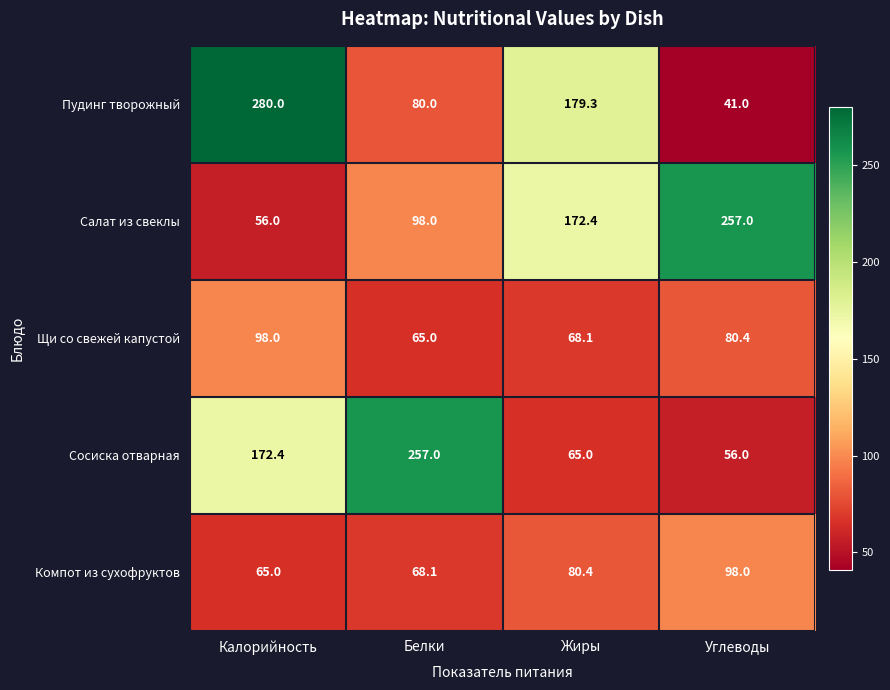

How many data points does each series have?

4